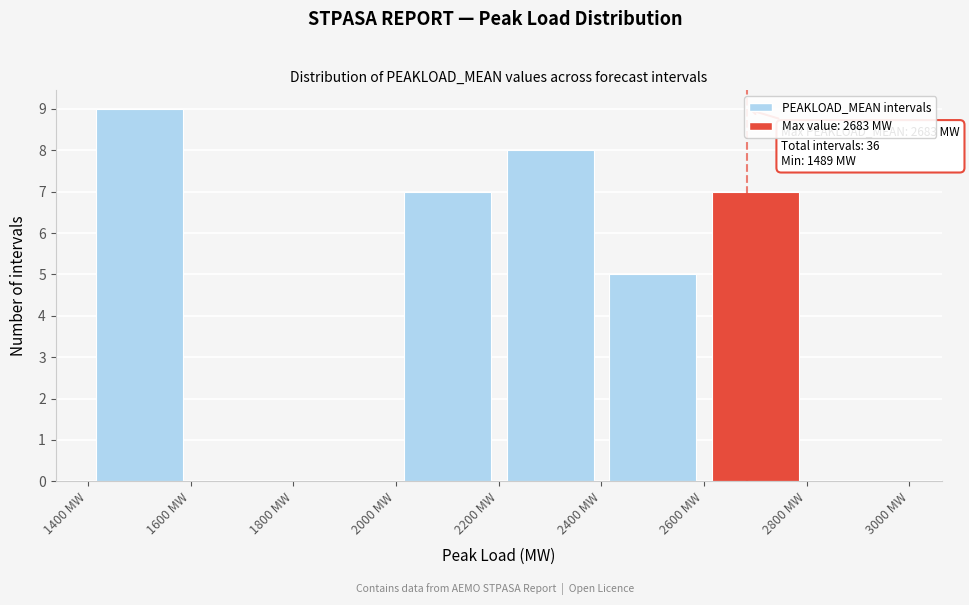

Over which range of the x-axis is the bar tallest?

1400 to 1600